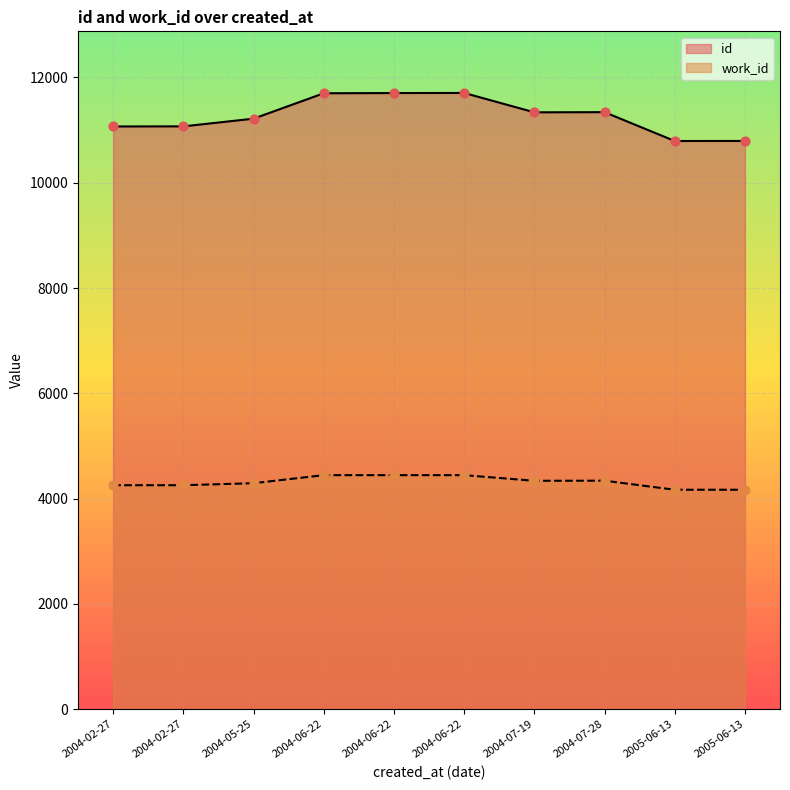

What is the total value across all series at 2005-06-13?

14960